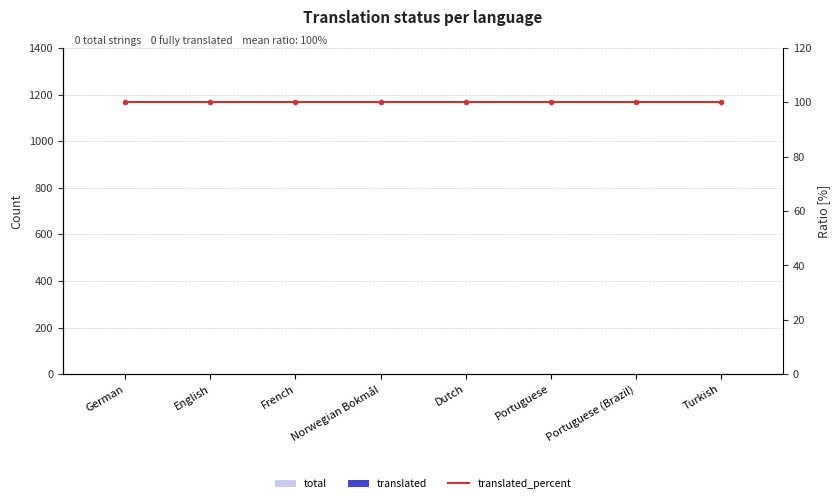

How many categories are shown in the chart?

8